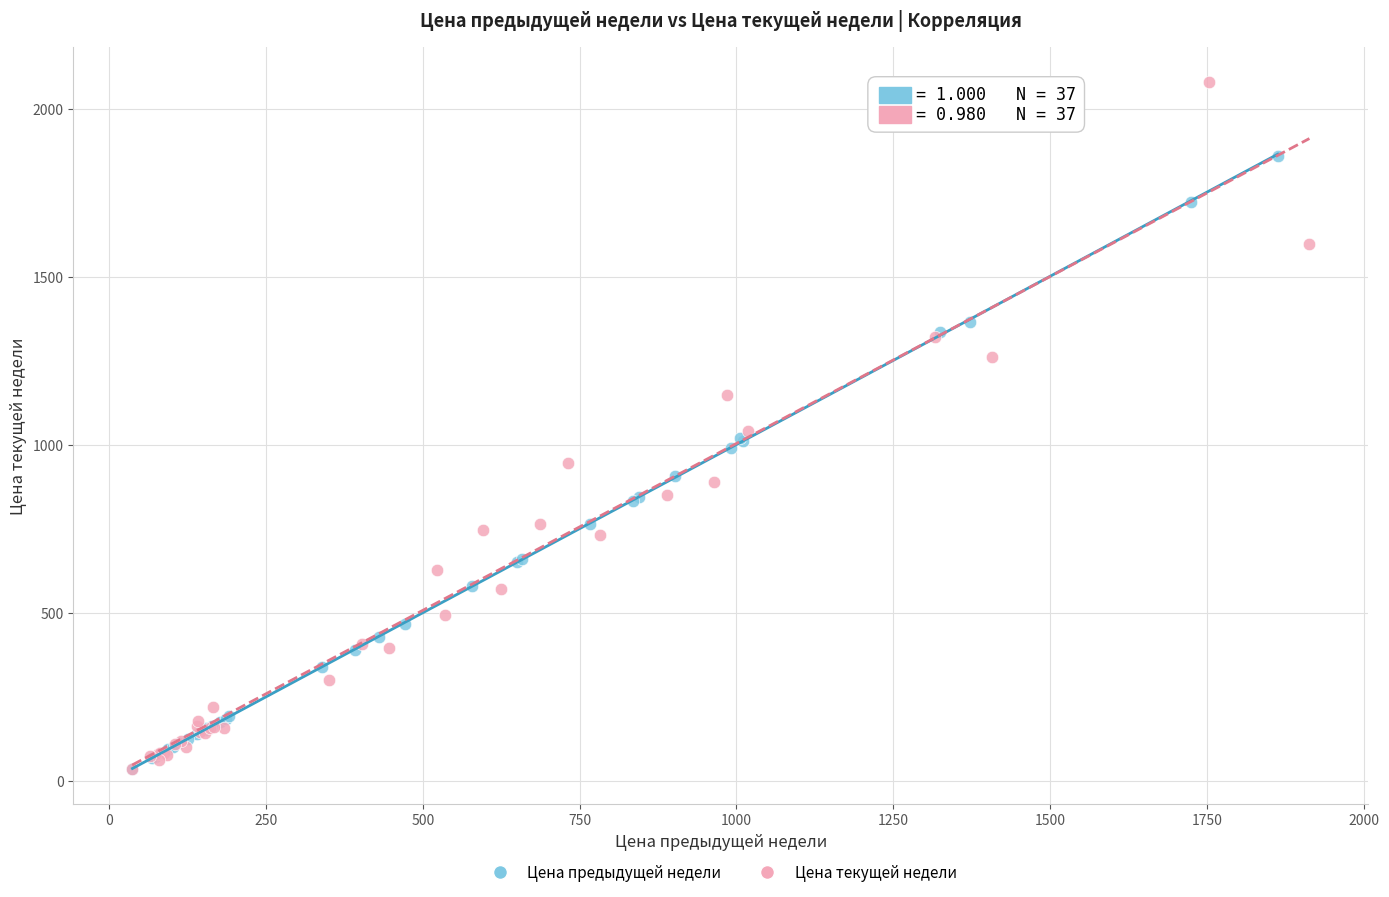

Which series contains the highest Y value?

Цена текущей недели